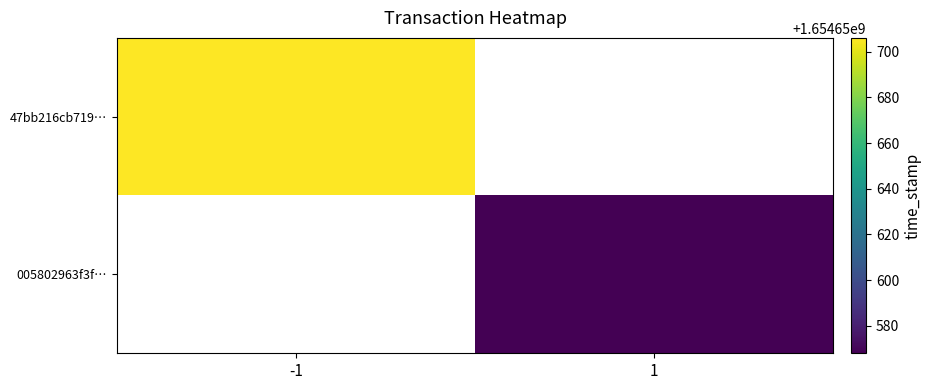

How many categories are shown in the chart?

2